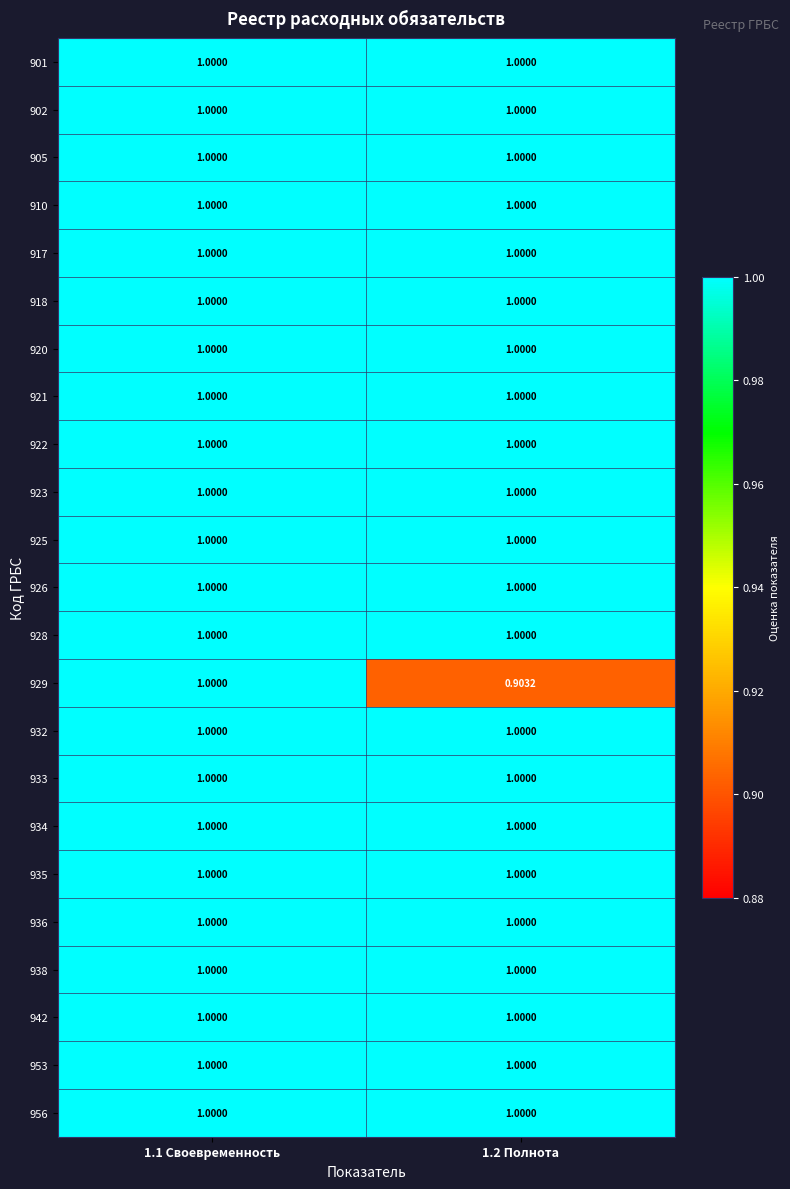

Is the value of 929 at 1.2 Полнота greater than the value of 921 at 1.2 Полнота?

No